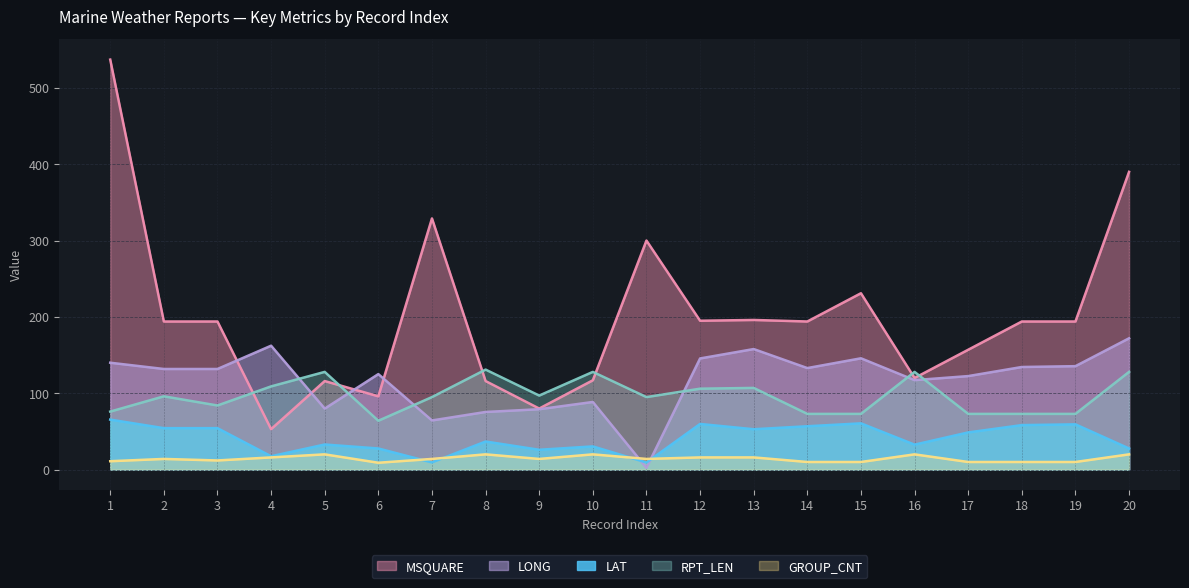

Does the chart display data point markers on the line(s)?

No